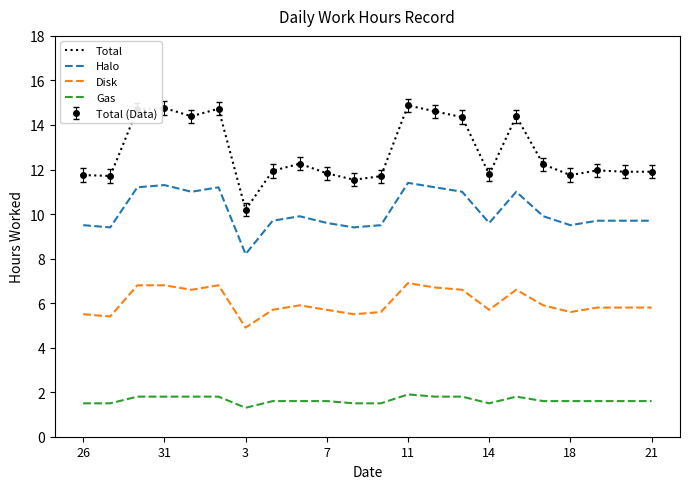

What is the label of the 4th point from the right?

18